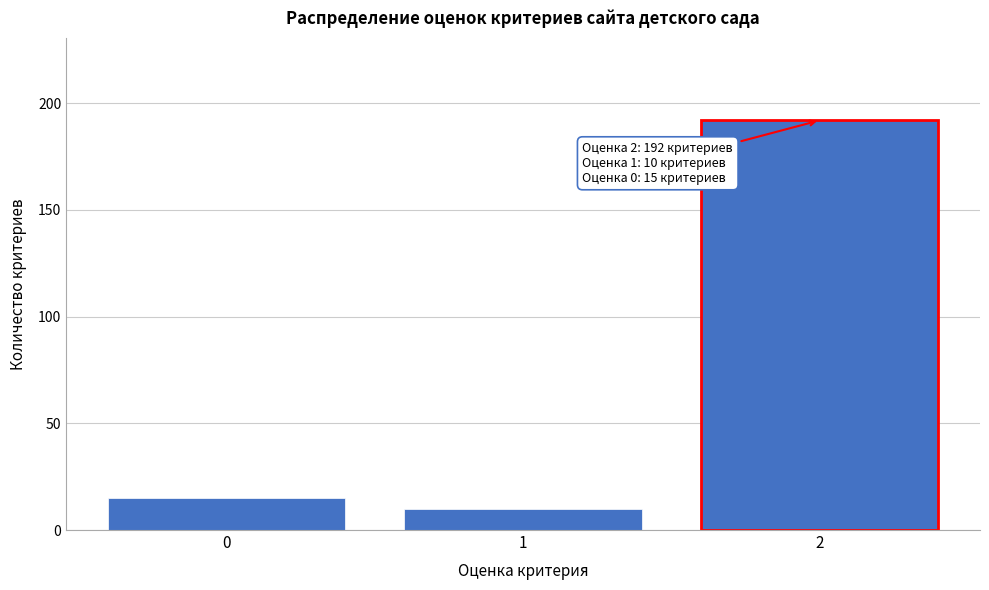

Reading left to right, transcribe all the data shown in this chart.

0=15	1=10	2=192